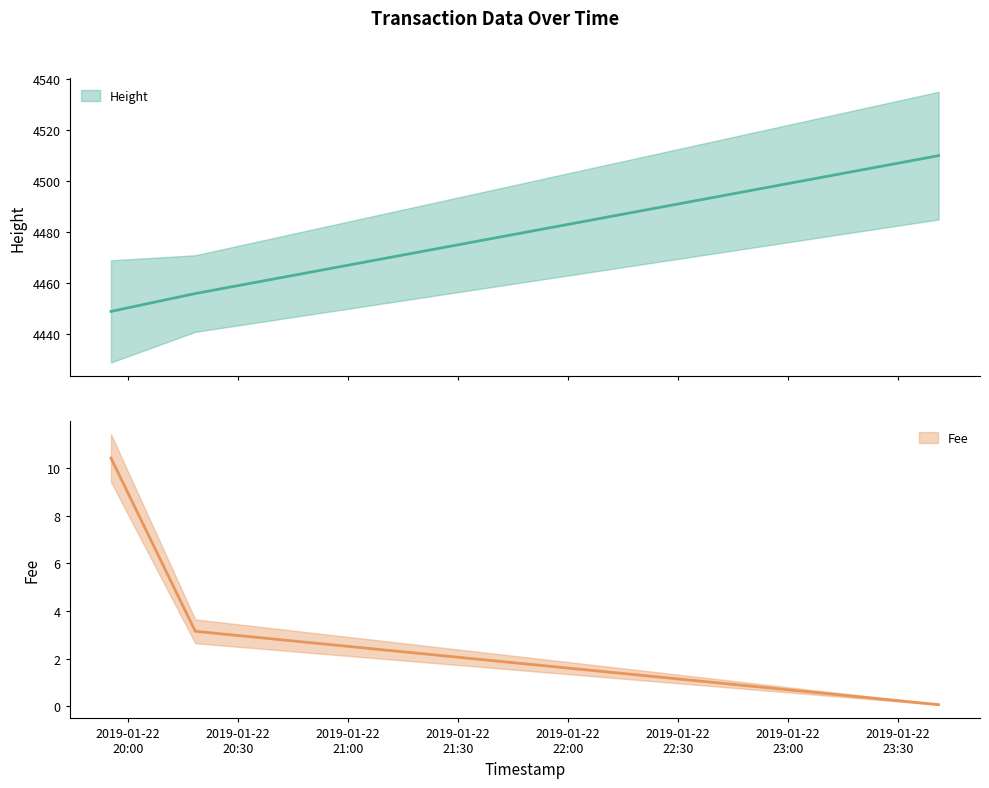

Is the value of Fee at 2019-01-22 20:18:25 greater than the value of Height at 2019-01-22 23:41:05?

No